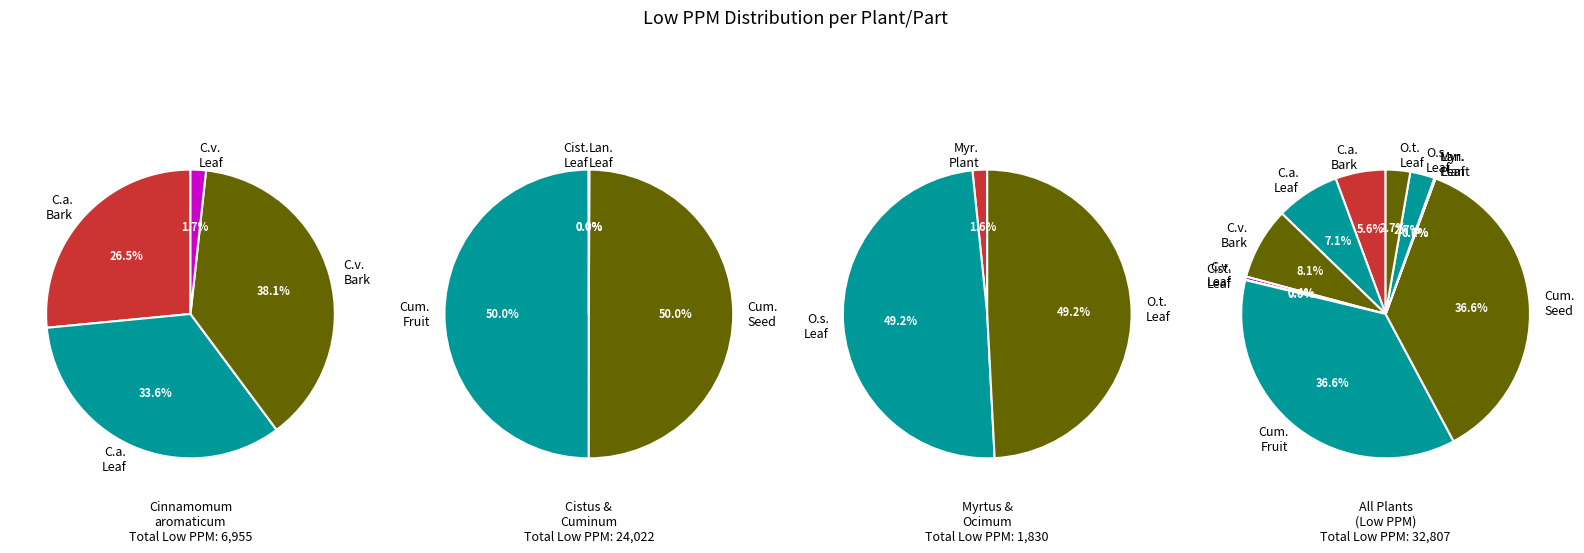

How many slices are in this pie chart?

11